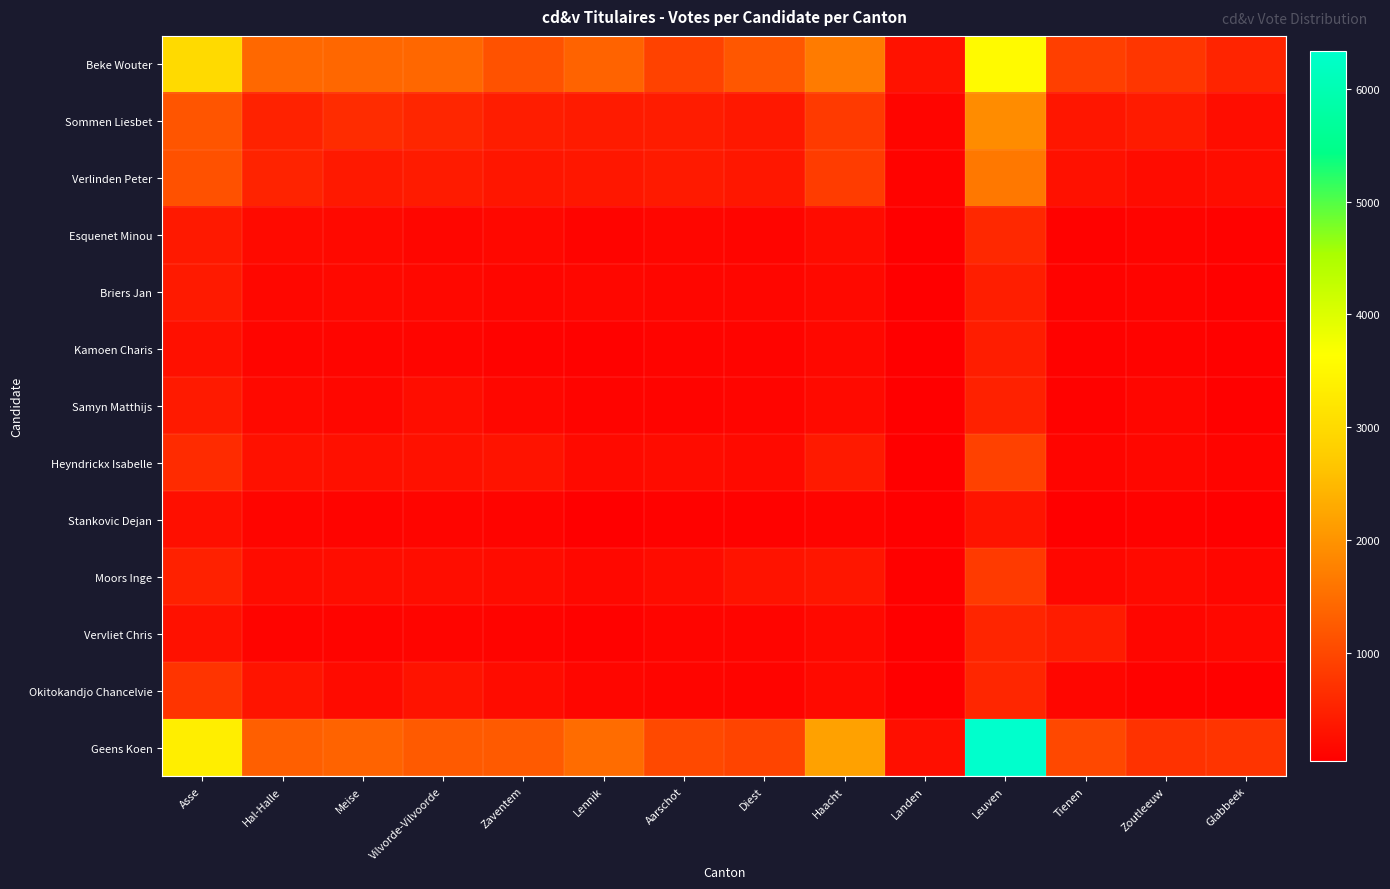

Which category has the highest value across all series?

Leuven